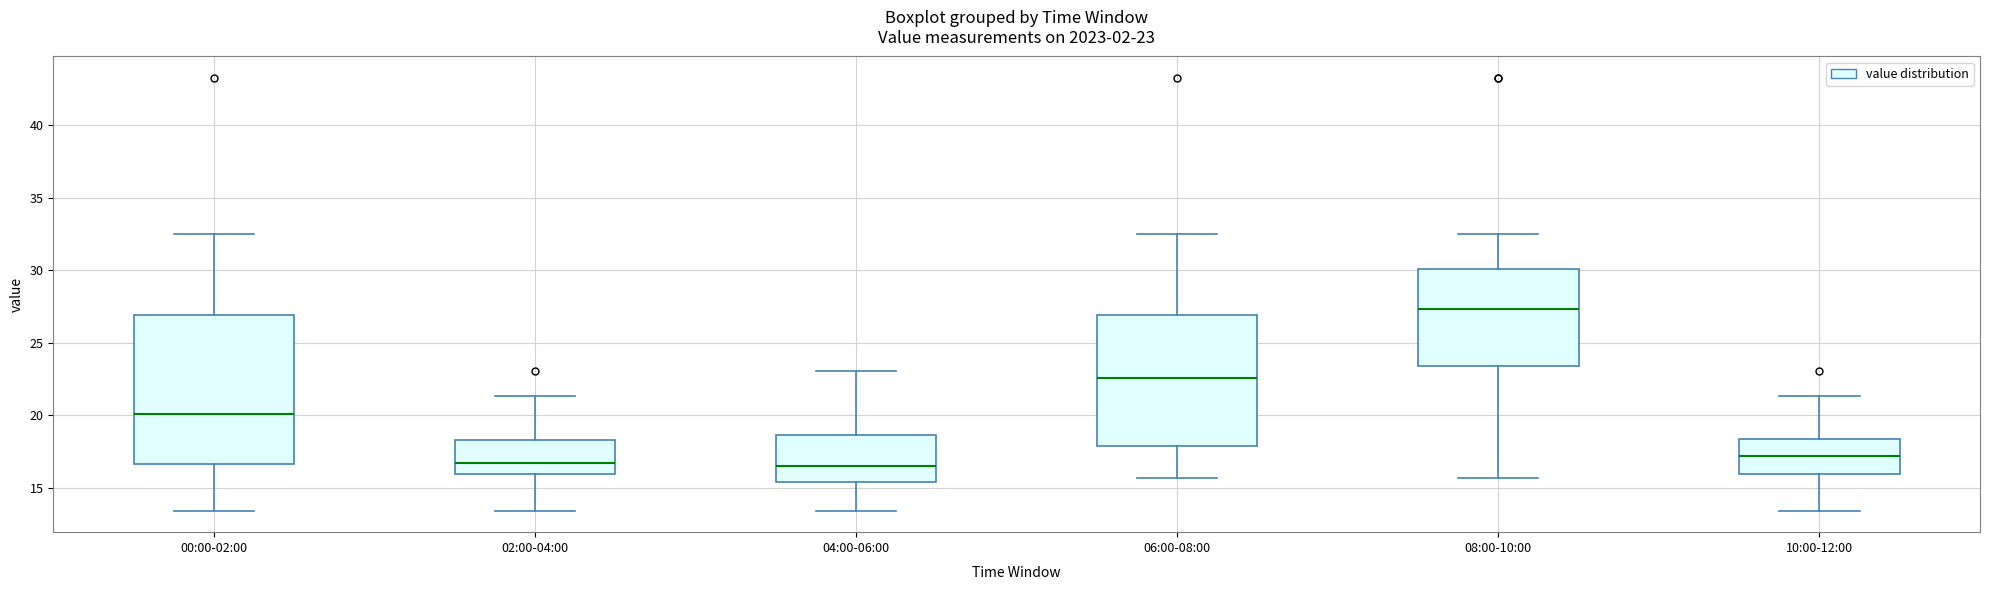

Which box is the tallest, from its lower edge to its upper edge?

00:00-02:00